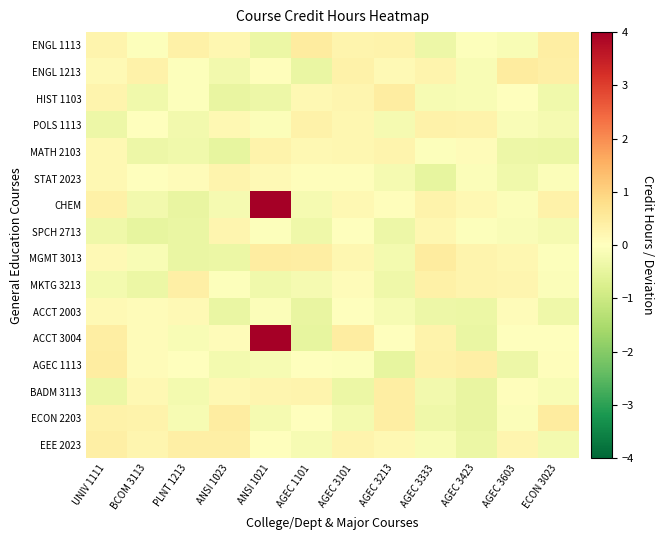

Which series has the largest total across all categories?

ACCT 3004